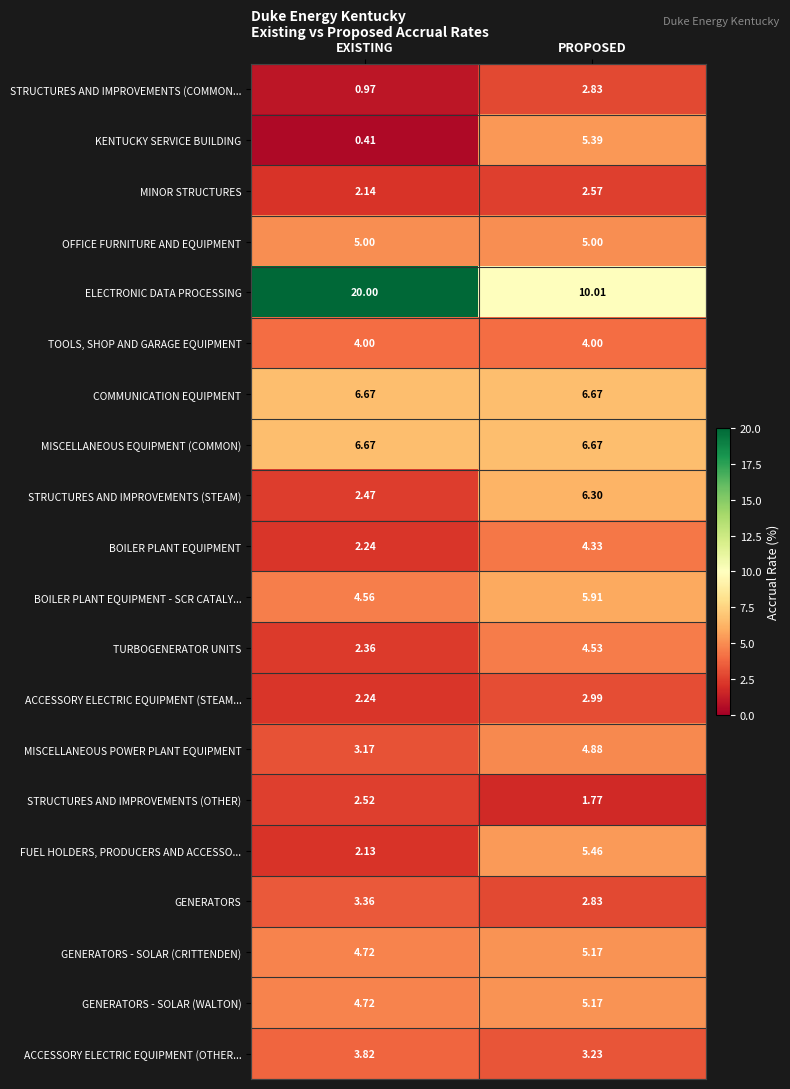

Which category has the highest value in the ELECTRONIC DATA PROCESSING series?

EXISTING